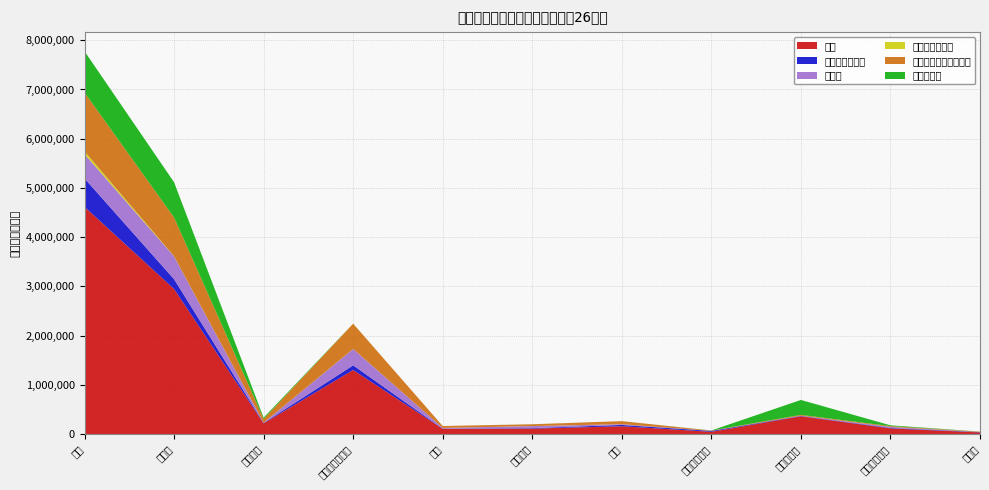

Reading left to right, what are all the values shown in this chart?

総額: 4617227.0	2947748.0	218727.7	1302110.7	108477.0	112375.2	159912.9	47262.8	361507.2	116419.9	34596.8
食料品及び動物: 576123.9	199652.0	8030.7	94888.2	3744.1	9401.6	26916.4	17680.5	7889.3	9769.7	6540.5
雑製品: 492901.8	462313.3	5171.9	332066.5	14824.5	41228.4	14255.6	827.9	4192.7	20631.1	841.6
飲料及びたばこ: 57874.0	3604.2	709.4	1512.6	119.5	559.4	523.2	19.9	38.4	6.7	48.3
機械類及び輸送用機器: 1194436.0	787283.0	75048.0	512402.2	37209.5	36289.5	62037.5	6476.5	17131.8	16202.7	8255.7
鉱物性燃料: 838210.2	715468.9	27246.3	538.5	36.0	1034.8	5.6	2253.5	303407.8	15732.1	1473.1